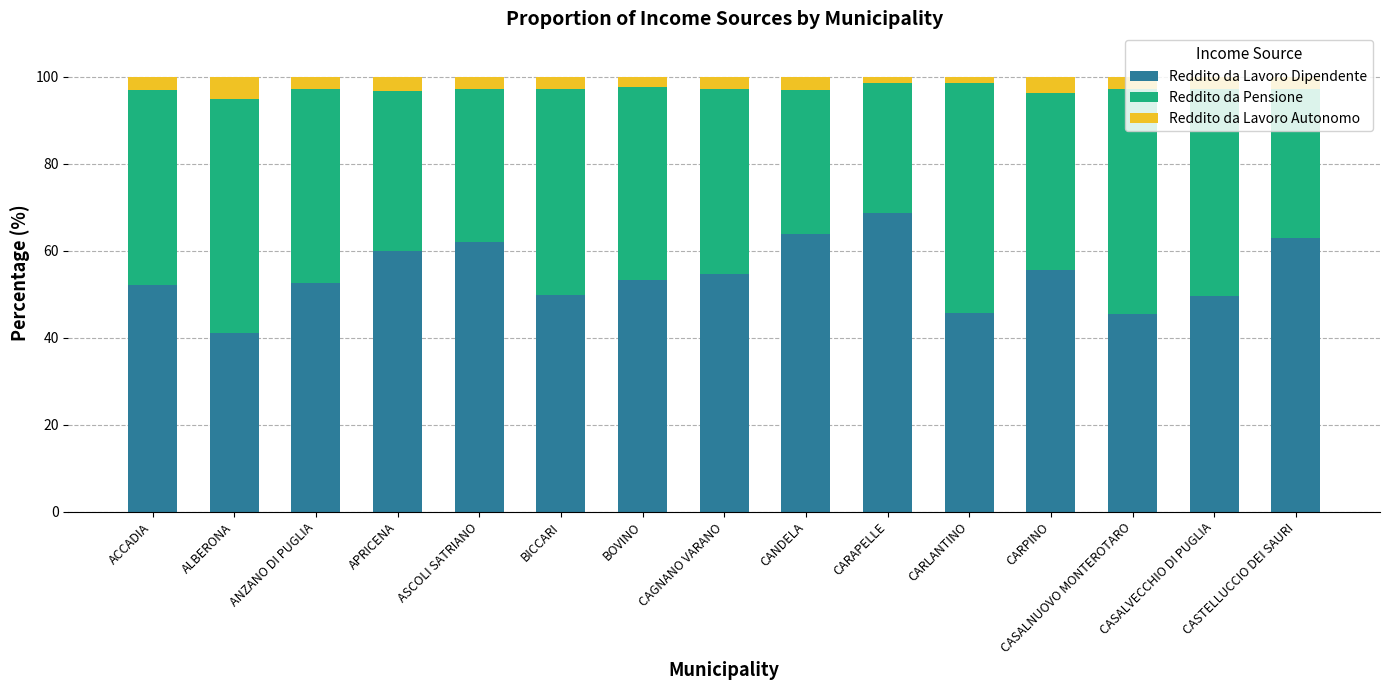

What is the highest value of the Reddito da Lavoro Dipendente series?

68.7